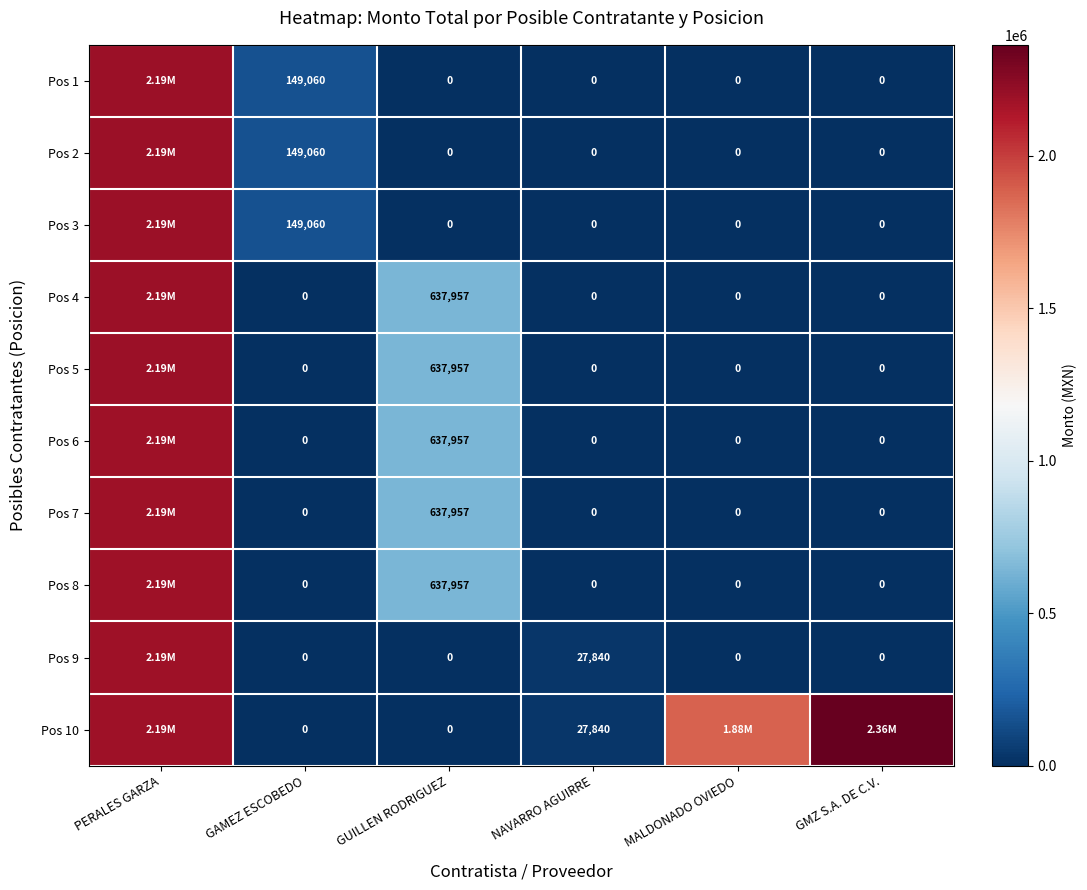

Rank the series at MALDONADO OVIEDO from lowest to highest value.

Pos 1, Pos 2, Pos 3, Pos 4, Pos 5, Pos 6, Pos 7, Pos 8, Pos 9, Pos 10